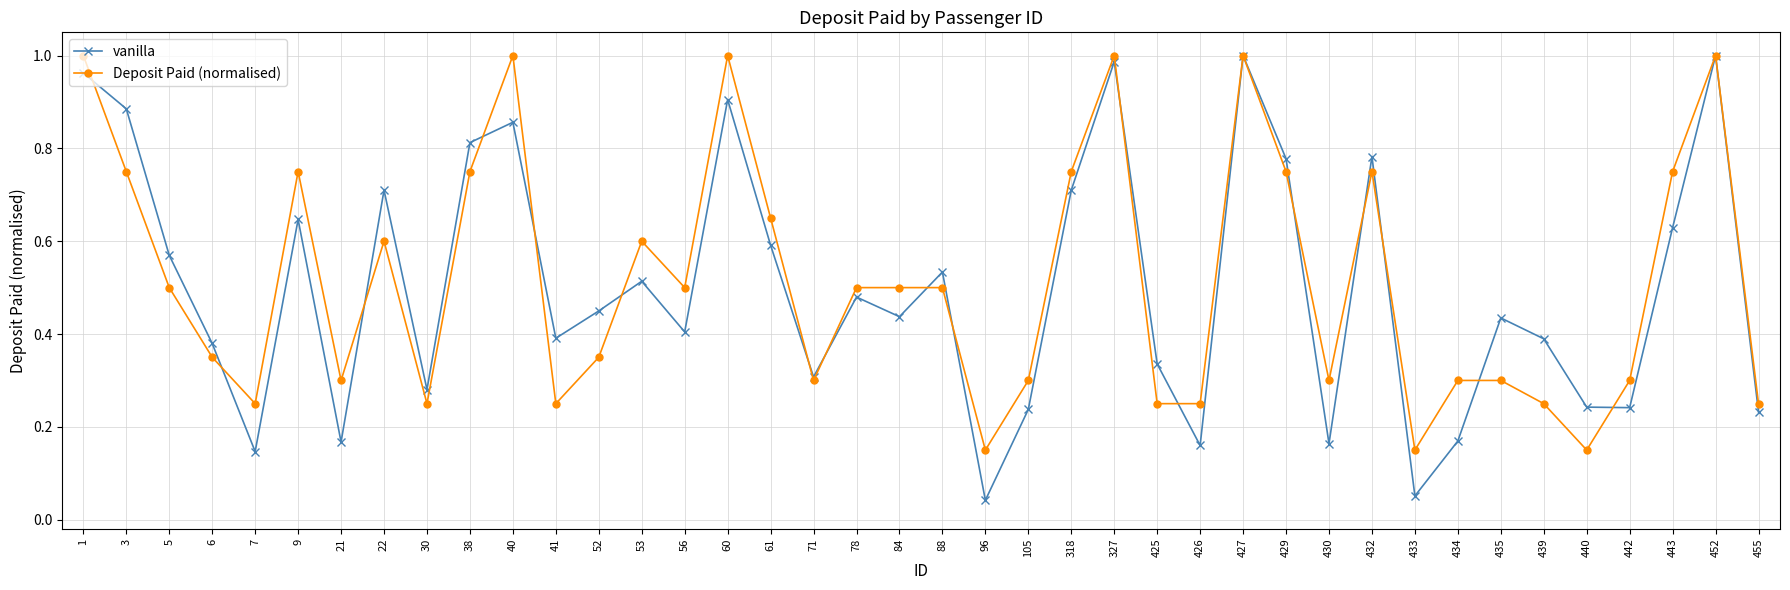

Is the value of vanilla at 3 greater than the value of Deposit Paid (normalised) at 96?

Yes